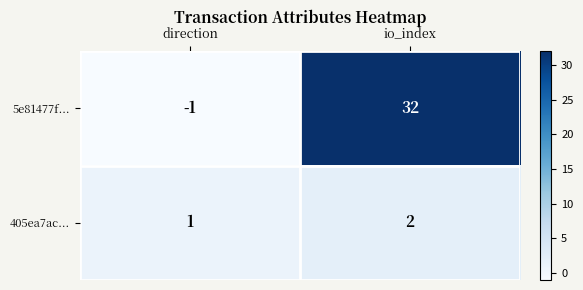

At how many categories does at least one series exceed 5?

1